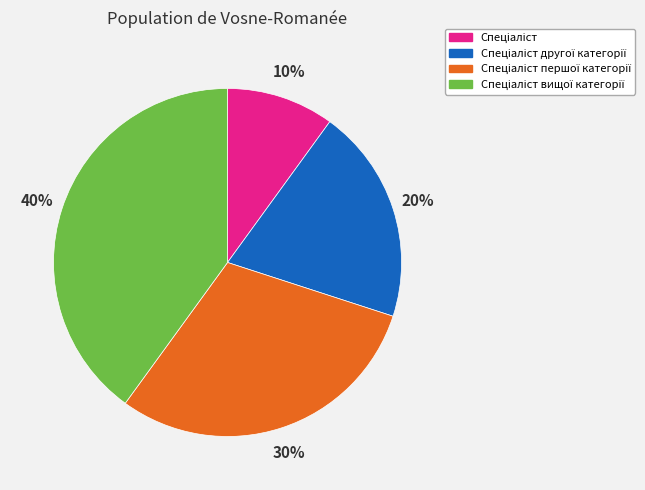

To the nearest percent, what is the difference between the largest and smallest slice percentages?

30%